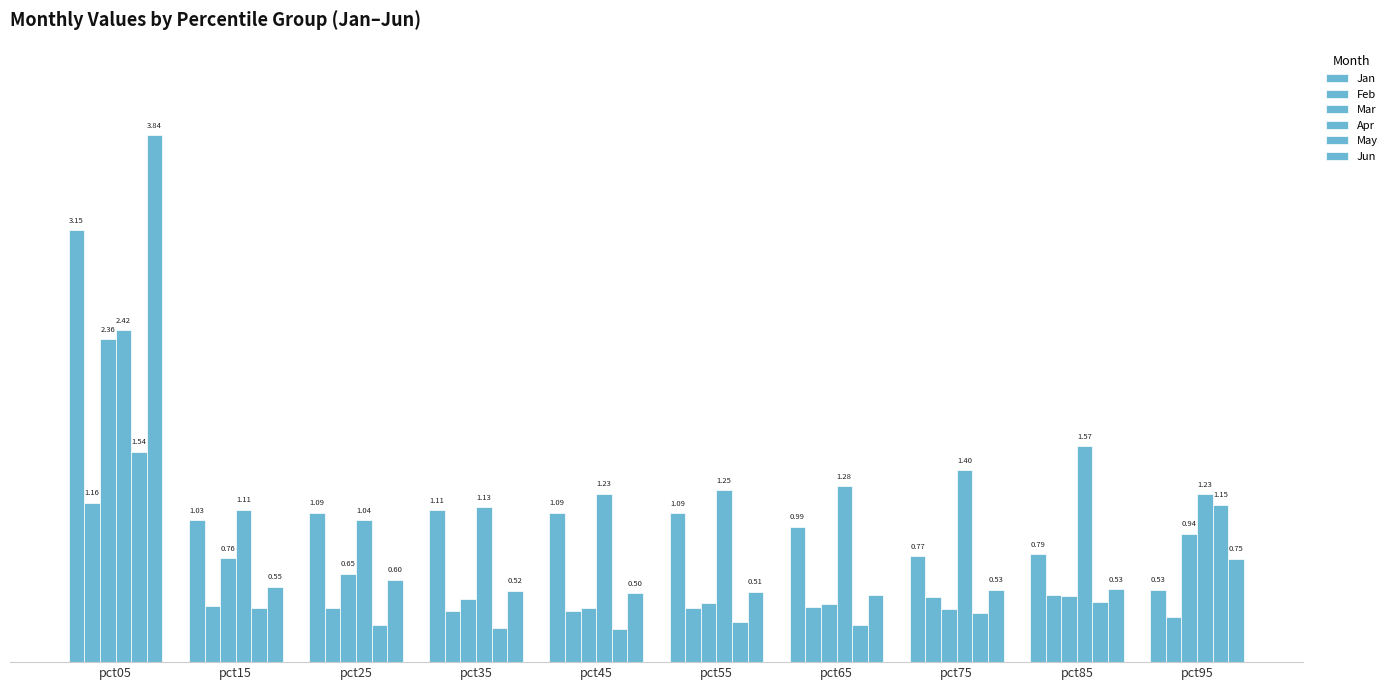

Reading left to right, transcribe all the data shown in this chart.

Jan: pct05=3.2	pct15=1.0	pct25=1.1	pct35=1.1	pct45=1.1	pct55=1.1	pct65=1.0	pct75=0.8	pct85=0.8	pct95=0.5
Feb: pct05=1.2	pct15=0.4	pct25=0.4	pct35=0.4	pct45=0.4	pct55=0.4	pct65=0.4	pct75=0.5	pct85=0.5	pct95=0.3
Mar: pct05=2.4	pct15=0.8	pct25=0.6	pct35=0.5	pct45=0.4	pct55=0.4	pct65=0.4	pct75=0.4	pct85=0.5	pct95=0.9
Apr: pct05=2.4	pct15=1.1	pct25=1.0	pct35=1.1	pct45=1.2	pct55=1.3	pct65=1.3	pct75=1.4	pct85=1.6	pct95=1.2
May: pct05=1.5	pct15=0.4	pct25=0.3	pct35=0.3	pct45=0.2	pct55=0.3	pct65=0.3	pct75=0.4	pct85=0.4	pct95=1.1
Jun: pct05=3.8	pct15=0.5	pct25=0.6	pct35=0.5	pct45=0.5	pct55=0.5	pct65=0.5	pct75=0.5	pct85=0.5	pct95=0.8